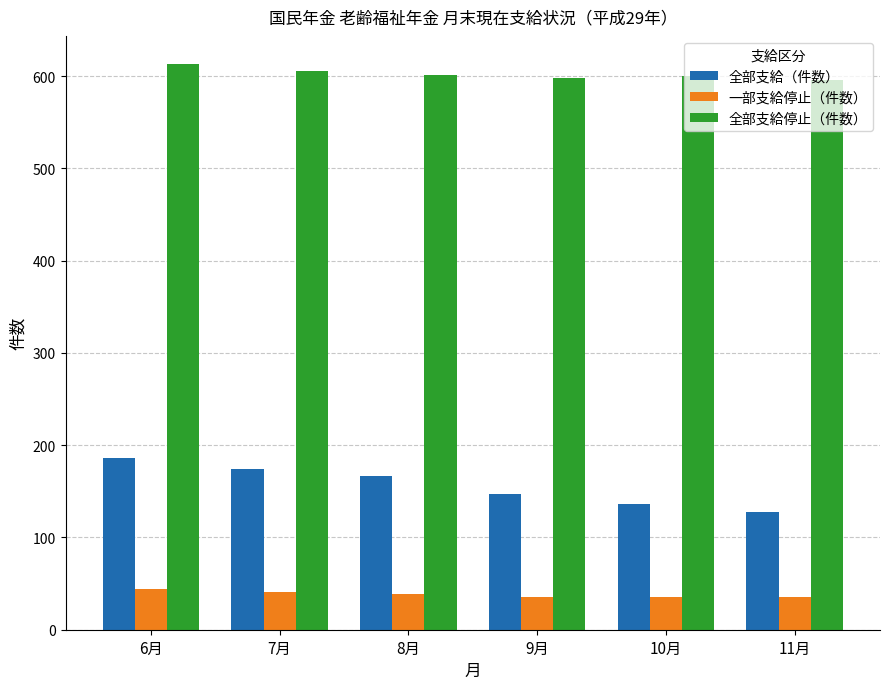

The value of 全部支給（件数） at 7月 is 174. True or false?

True